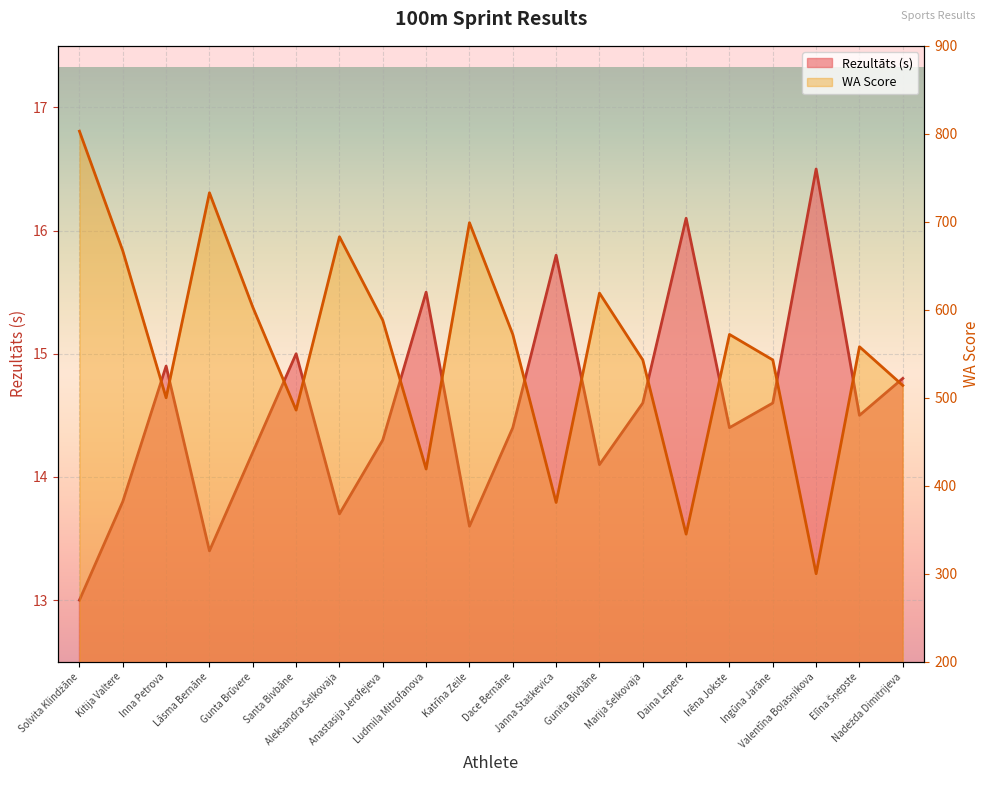

What is the average value of the Rezultāts series?

14.6